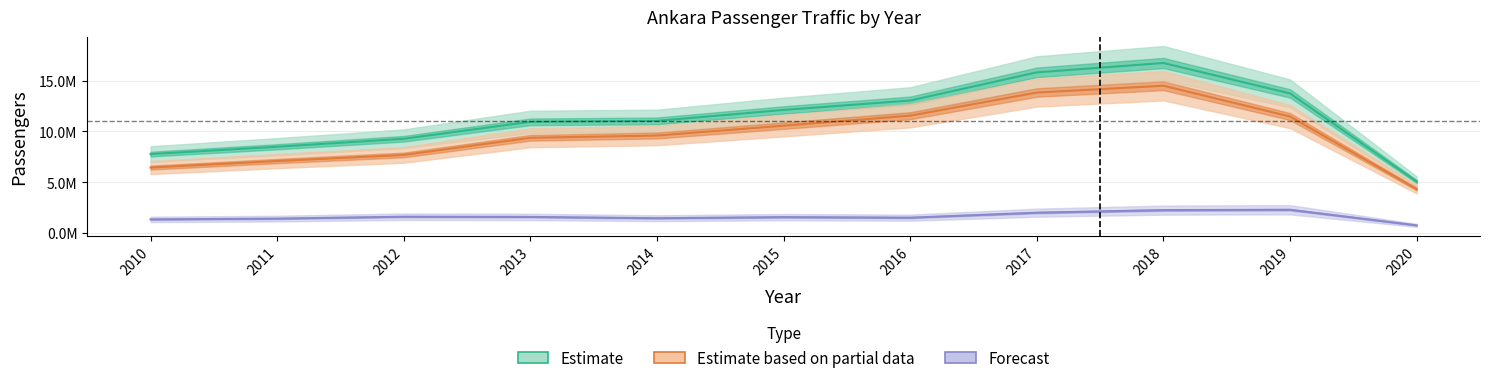

True or false: Estimate and Estimate based on partial data intersect in this chart.

False